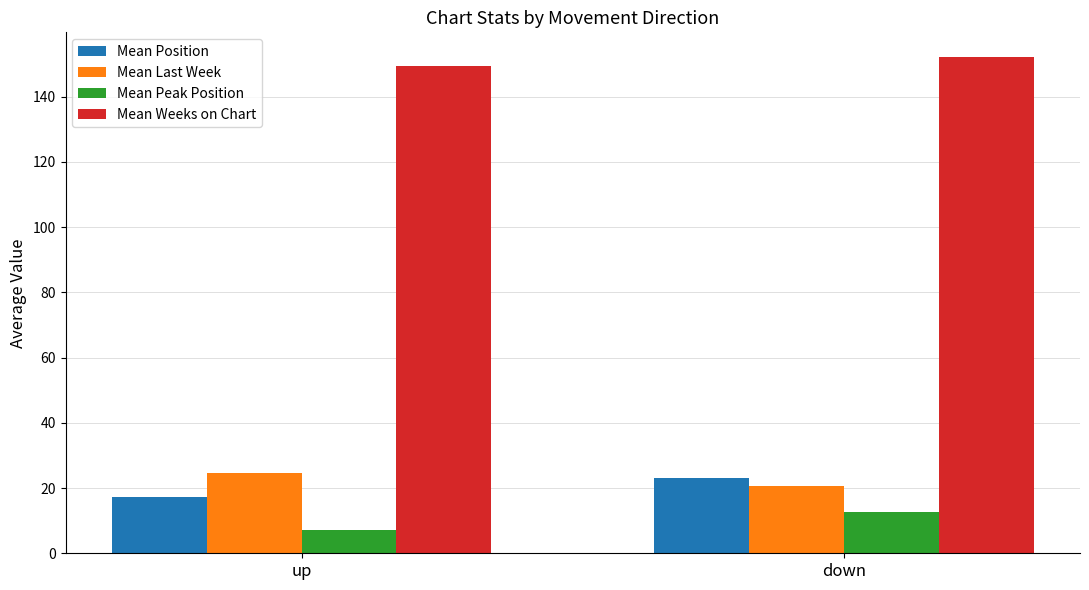

What is the difference between the highest and lowest values at down?

139.4